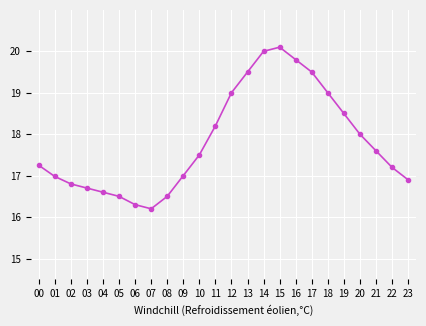

What is the value of the 21st point from the left?

18.0